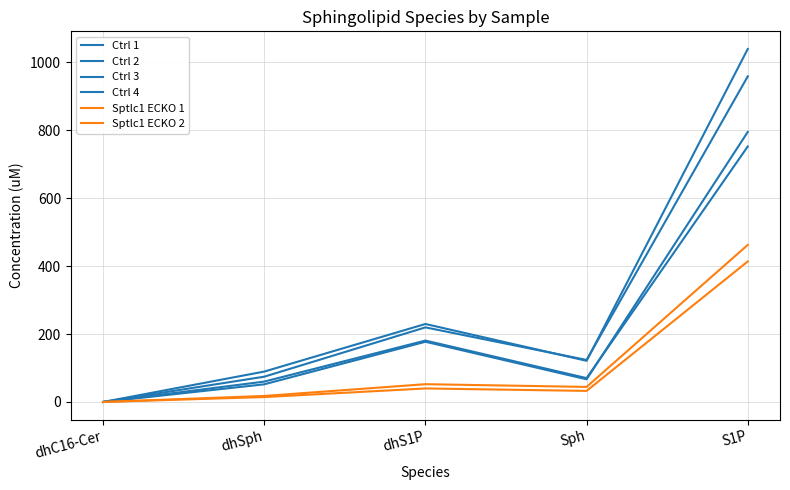

How many lines are shown in the chart?

6